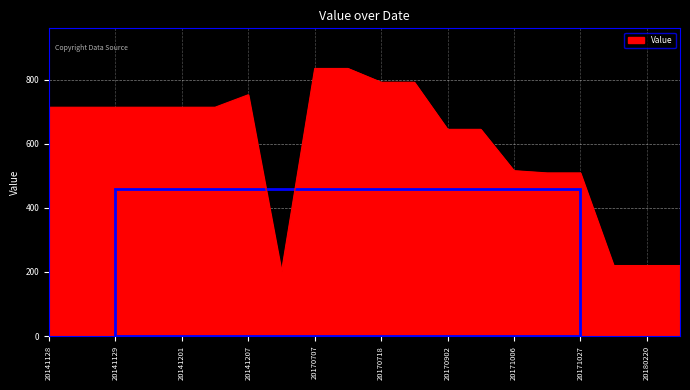

What is the difference between the maximum and minimum values?

634